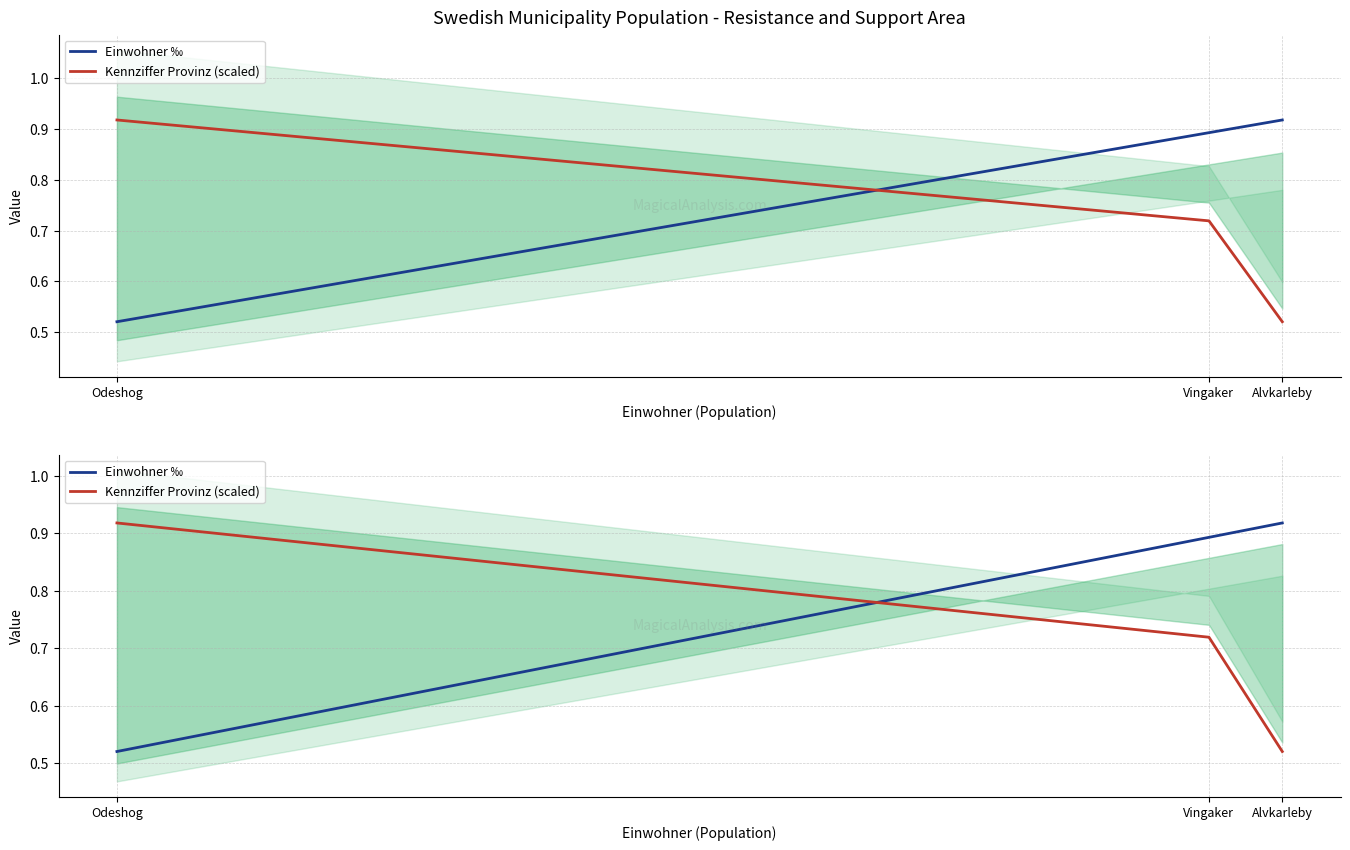

What is the highest value of the Einwohner ‰ series?

0.9